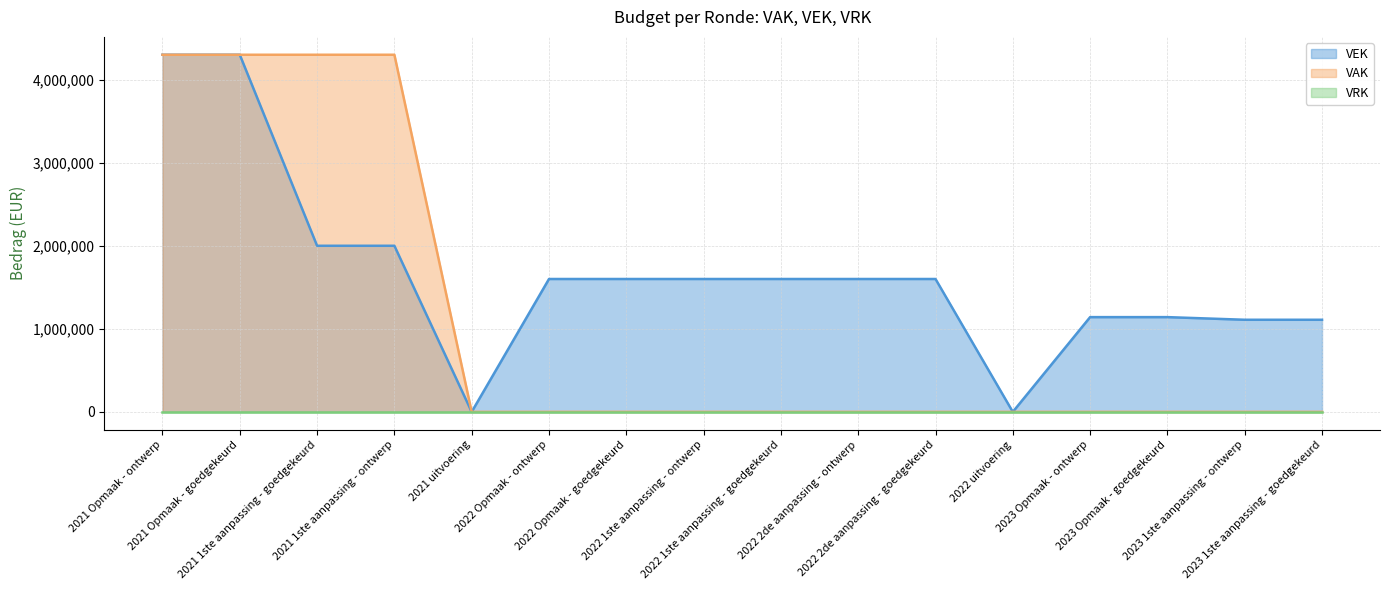

At which label does VEK first exceed 1600000?

2021 Opmaak - ontwerp